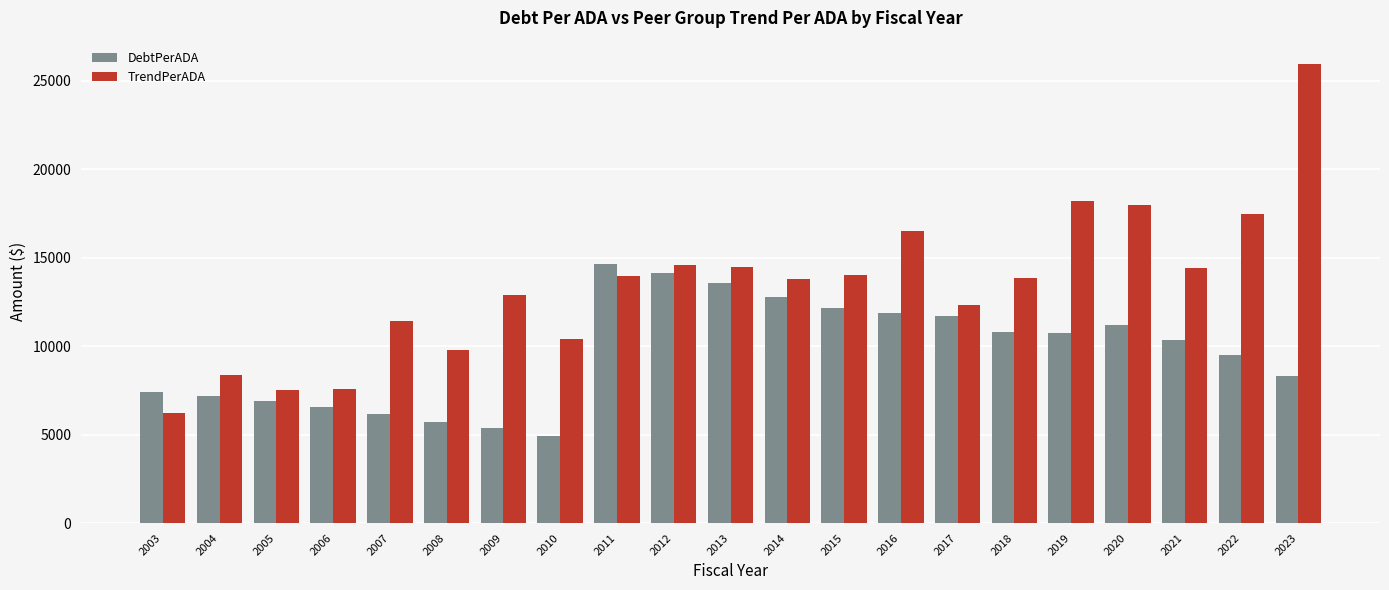

Is the value of DebtPerADA at 2013 greater than the value of TrendPerADA at 2015?

No